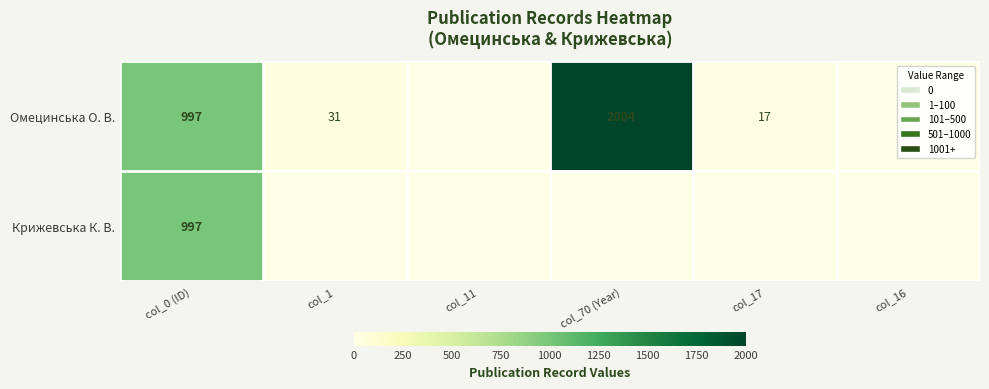

The Омецинська О. В. series shows 2004 at col_70 (Year). True or false?

True